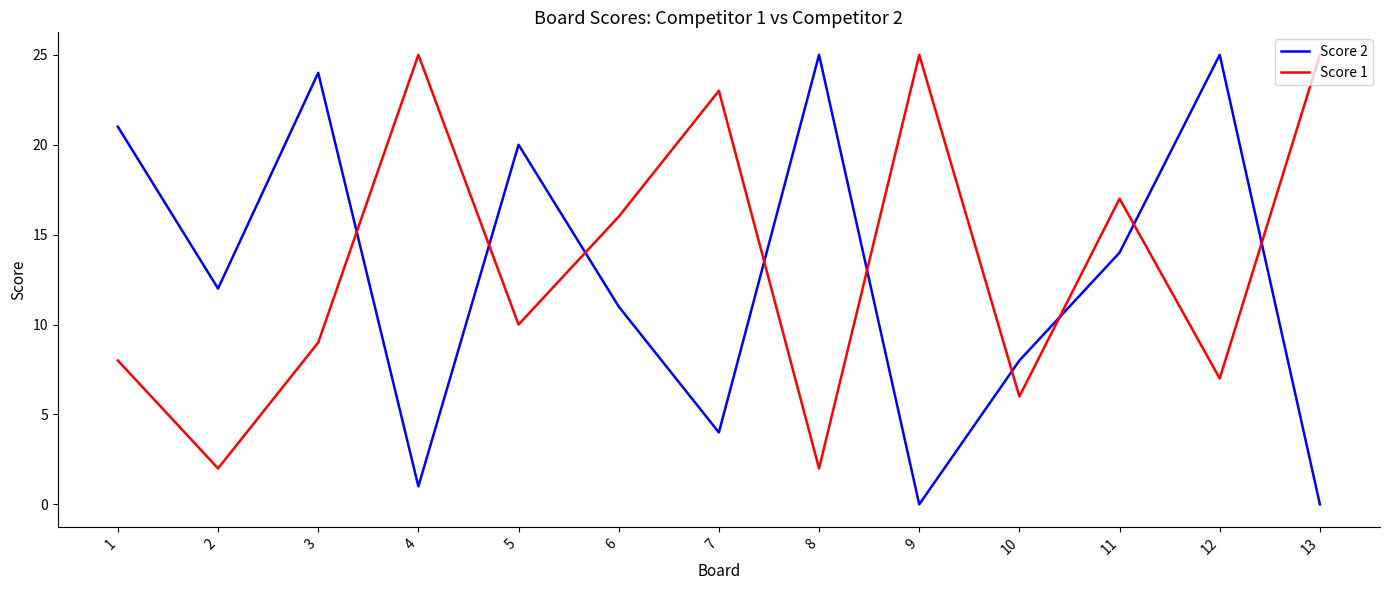

Between 6 and 12, which series saw the biggest shift?

Score 2